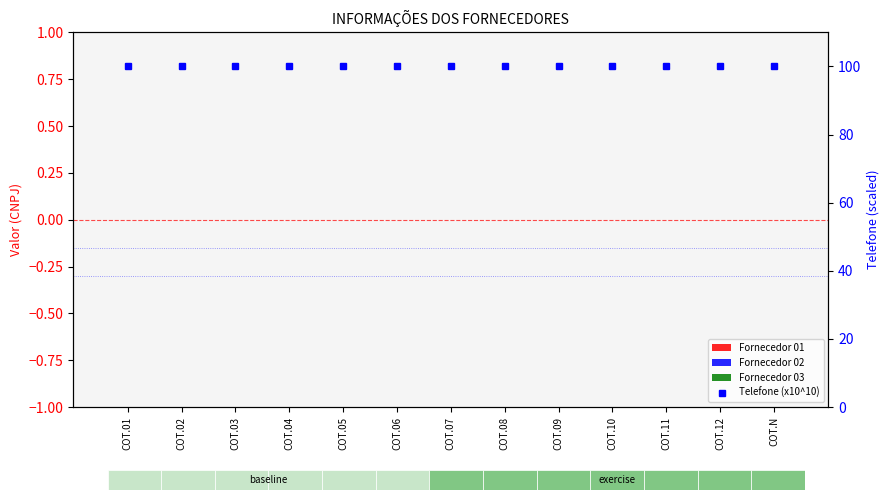

Are the bars horizontal?

No